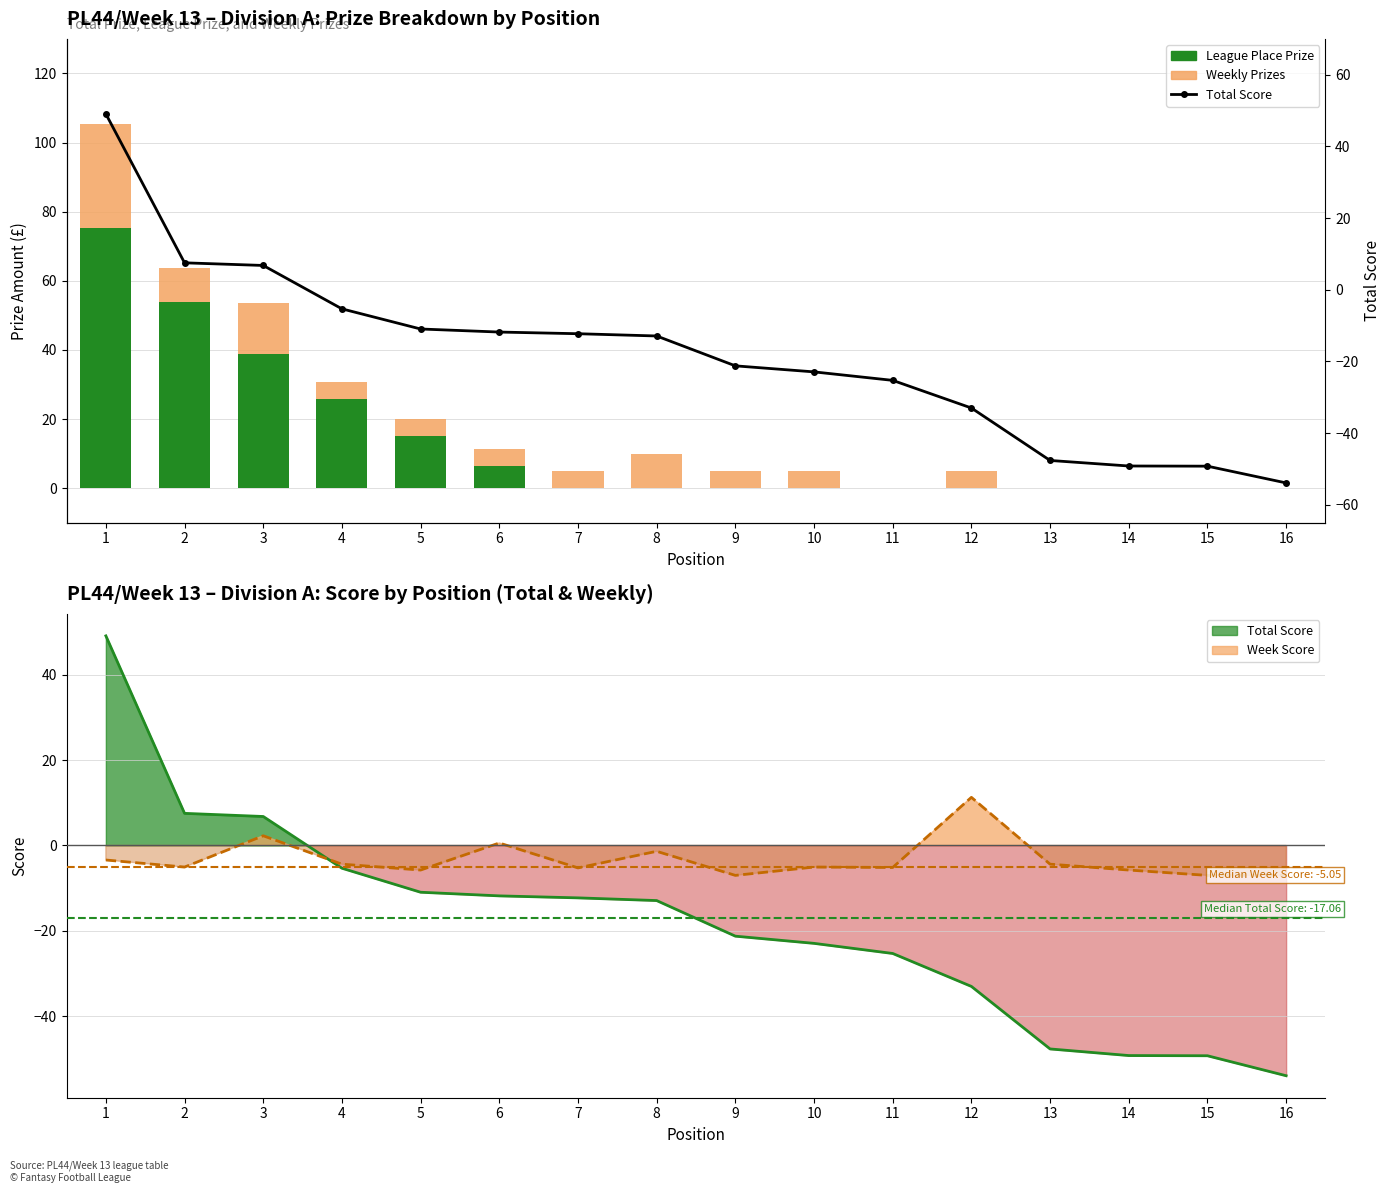

Rank the series by their maximum value, from lowest to highest.

Weekly Prizes, Total Score, League Place Prize